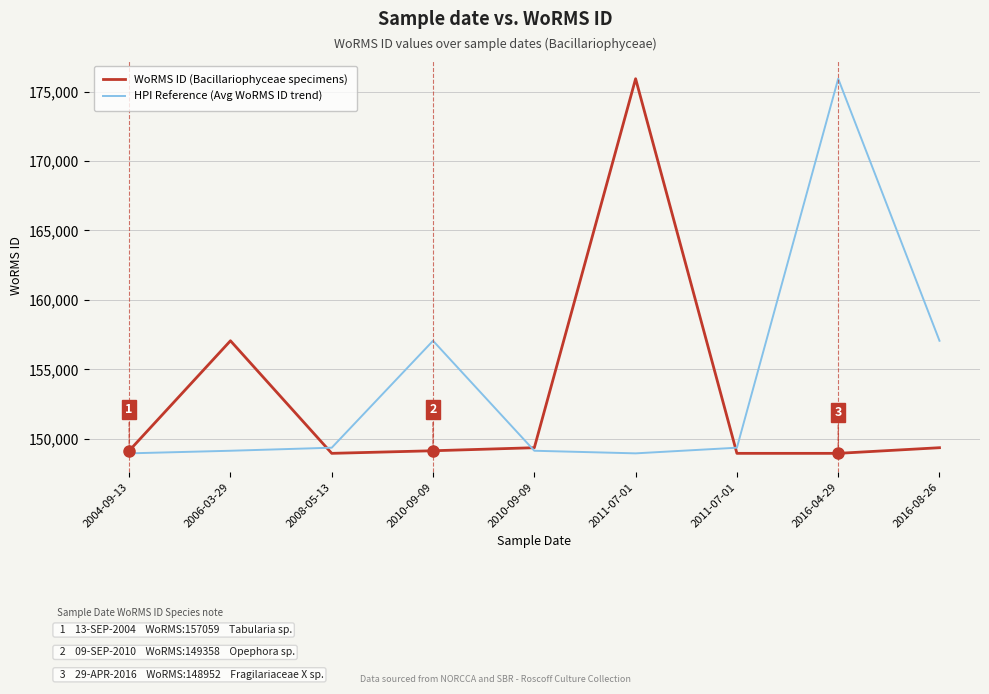

Rank the series by their maximum value, from highest to lowest.

WoRMS ID (Bacillariophyceae specimens), HPI Reference (Avg WoRMS ID trend)